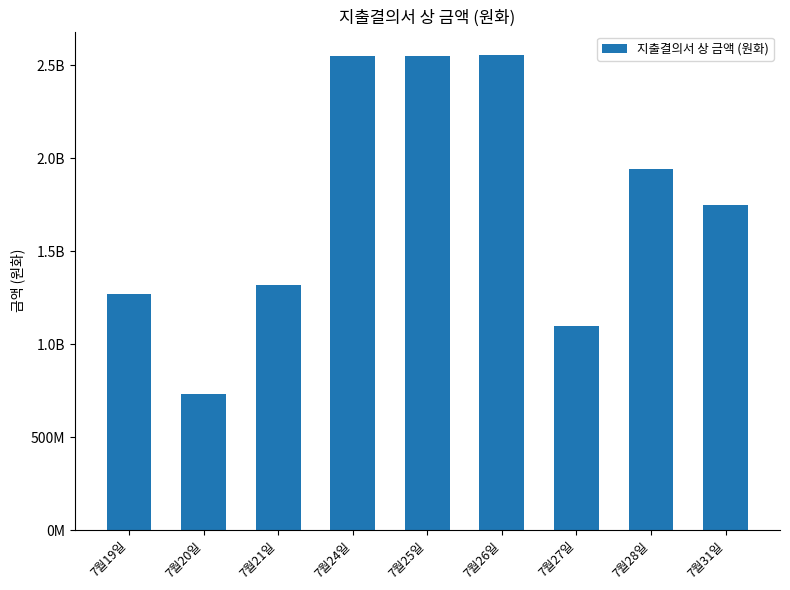

What is the value of the 1st bar from the left?

1268193102